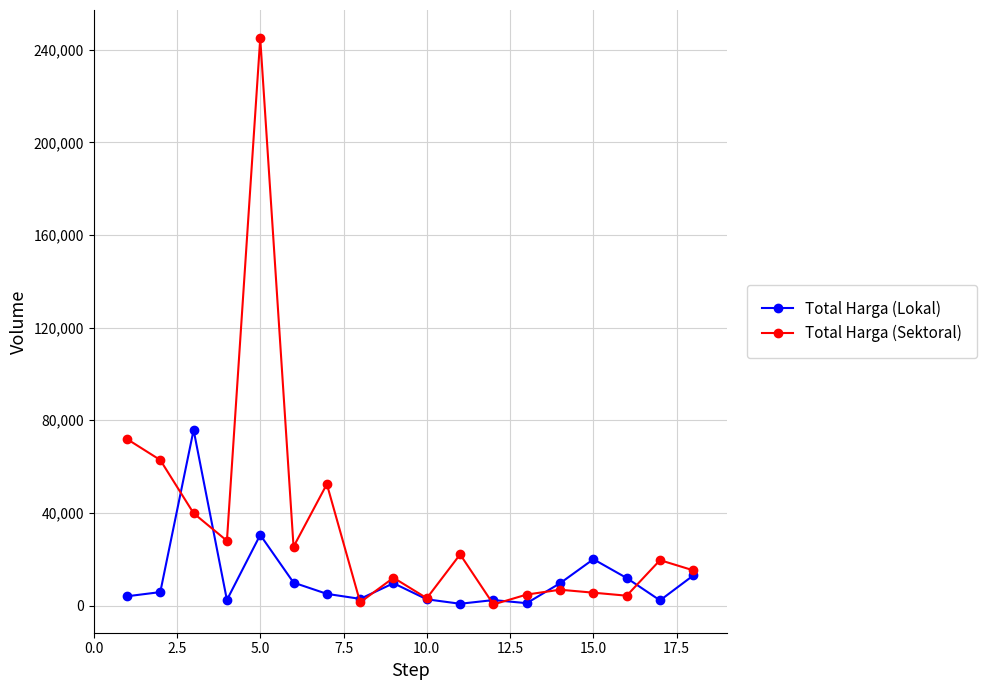

Is this an area chart (filled region under the line)?

No